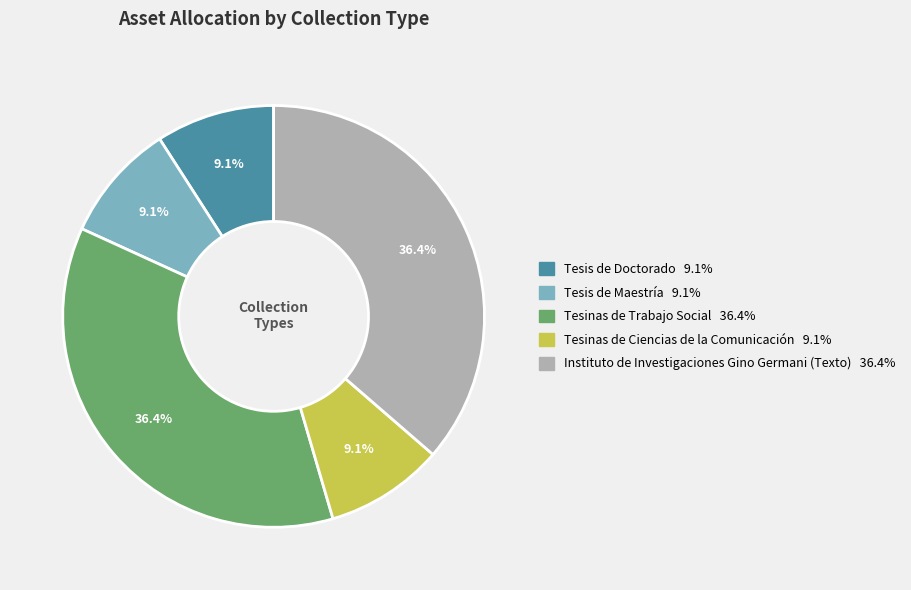

Does any single category account for the majority?

No